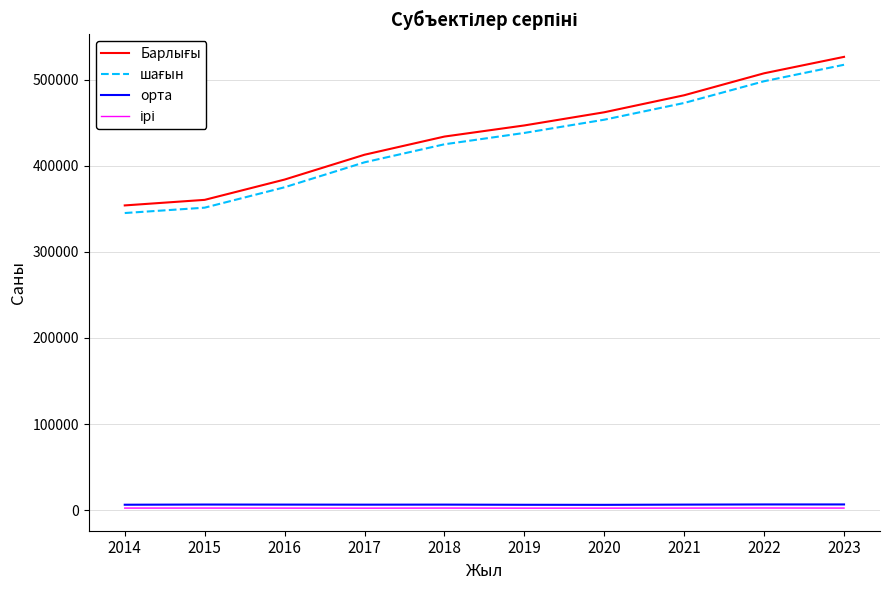

What is the greatest value displayed?

526290